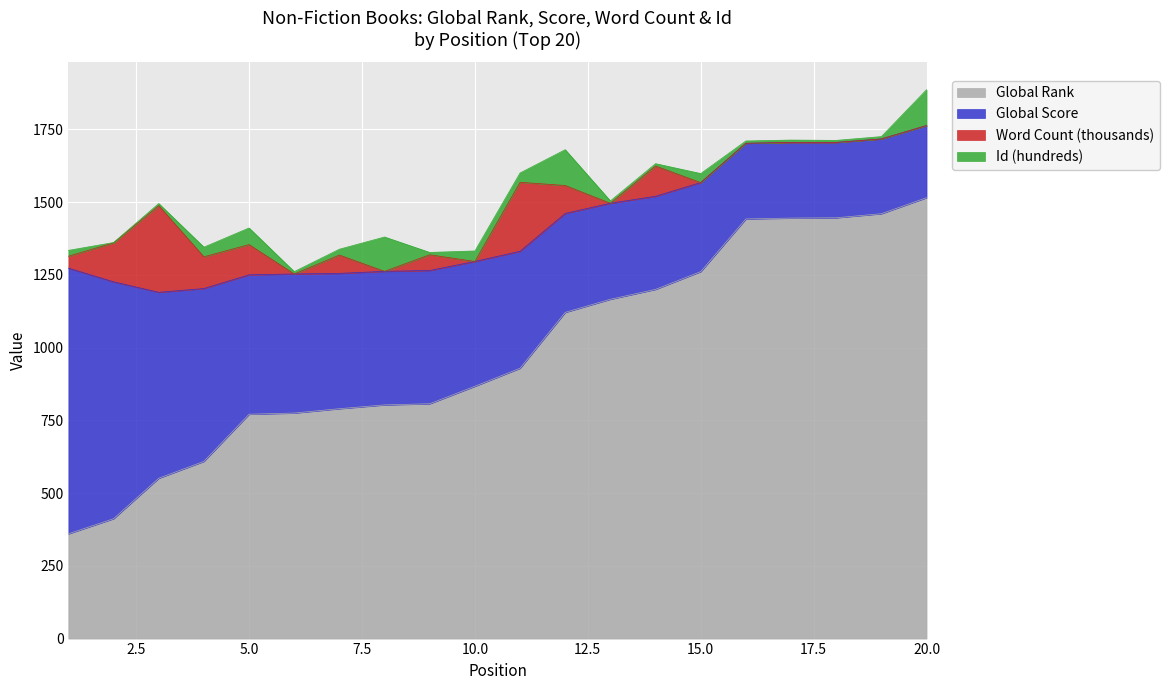

True or false: Global Rank has more than 1 points higher than both neighbors.

False